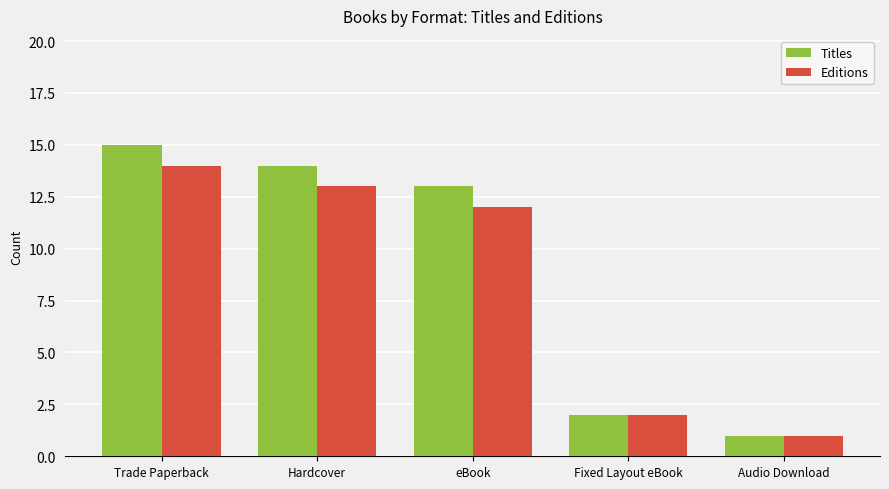

How many groups of bars are there?

5